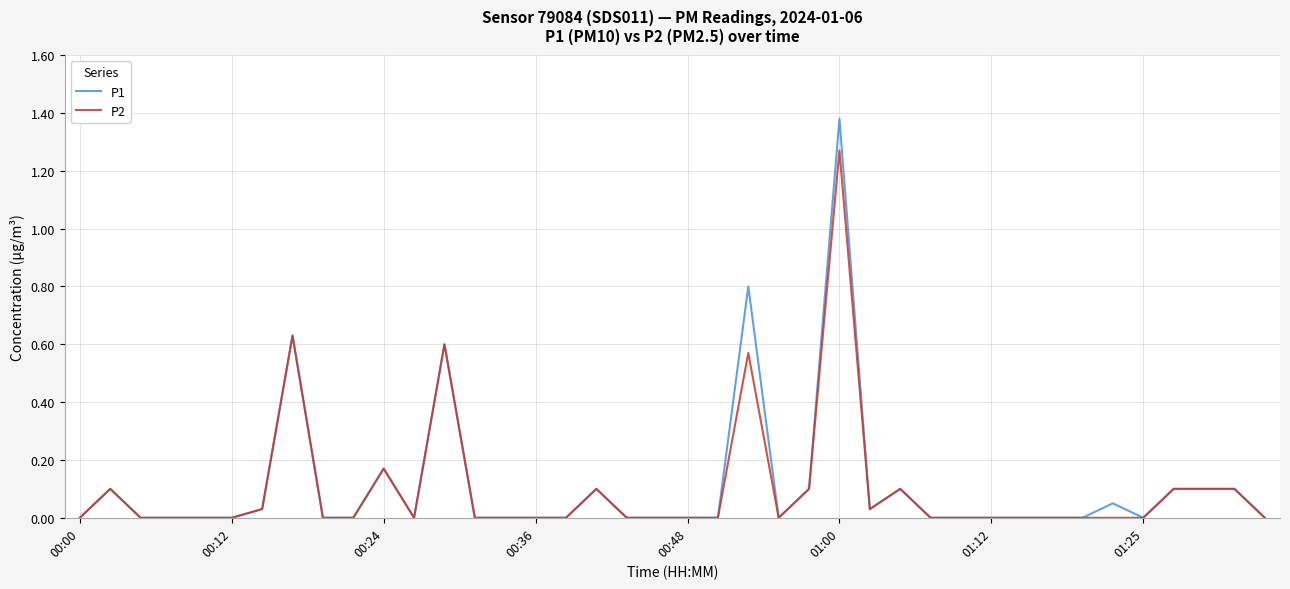

Rank the series by their maximum value, from highest to lowest.

P1, P2